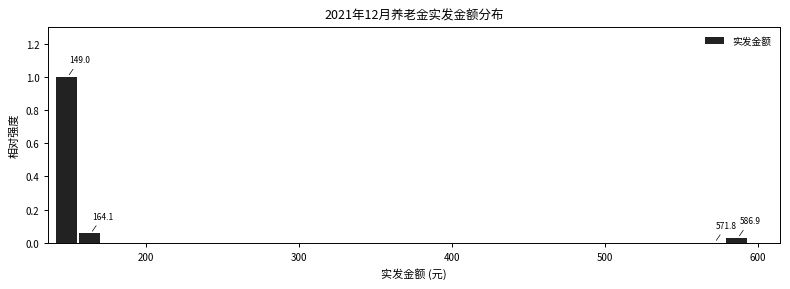

Read against the x-axis, roughly where is the centre of the tallest bar?

150